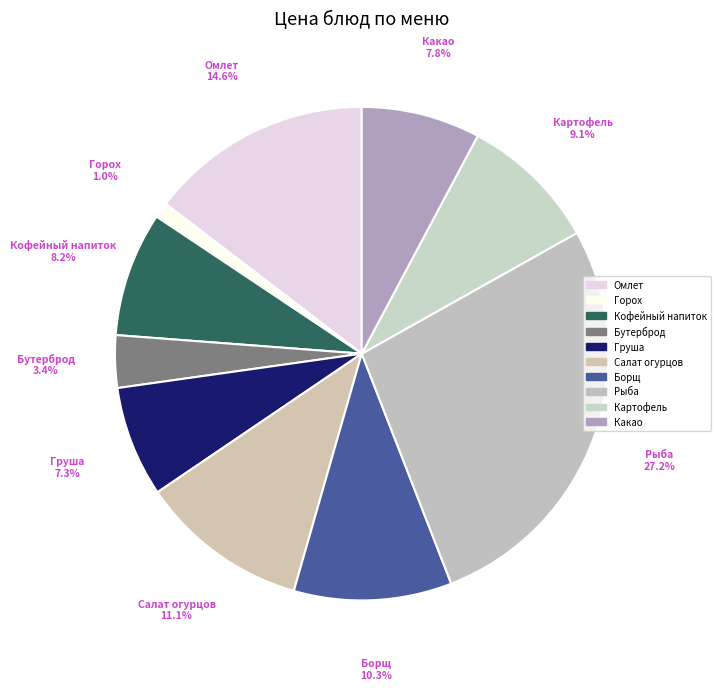

Which slice is the largest?

Рыба